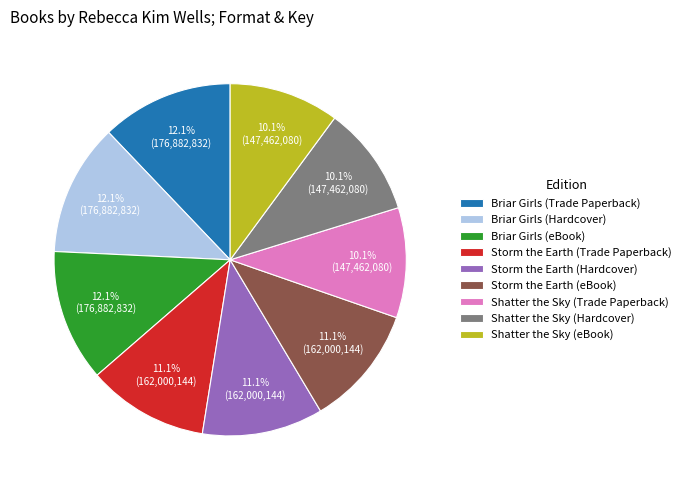

Does Shatter the Sky (Hardcover) represent more than half of the total?

No